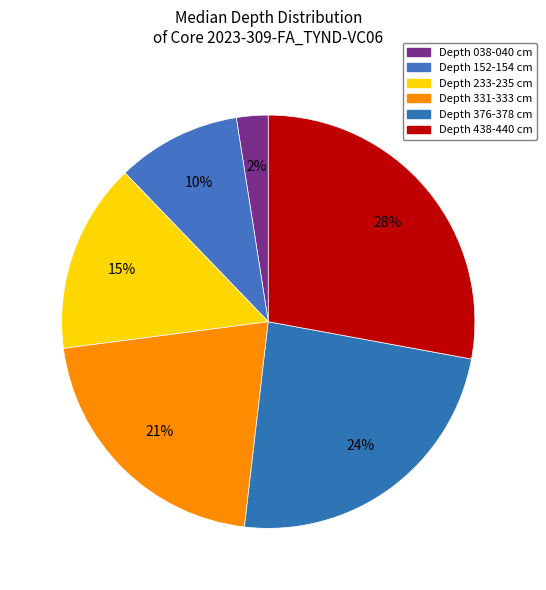

Rank the categories by value from highest to lowest.

438-440, 376-378, 331-333, 233-235, 152-154, 038-040